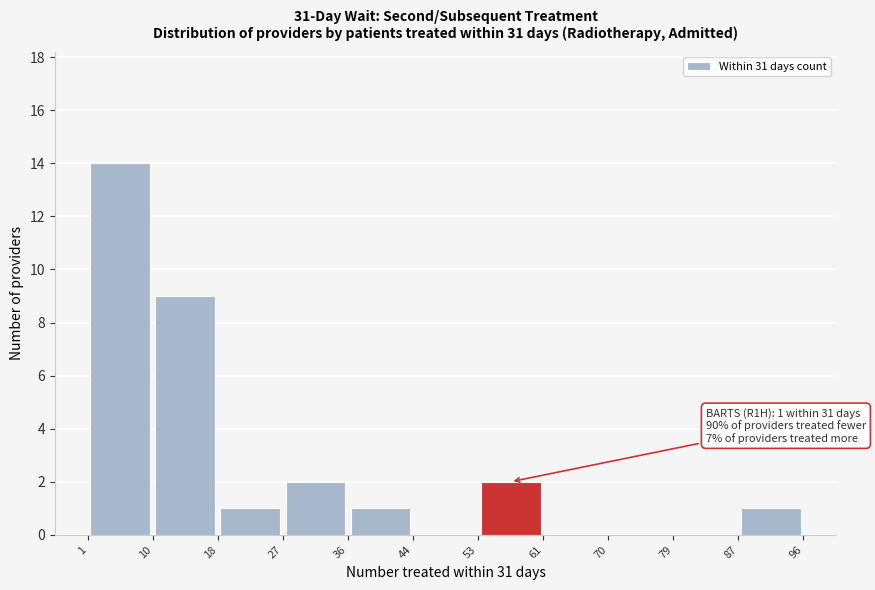

Which range on the x-axis has the tallest bar?

1 to 10